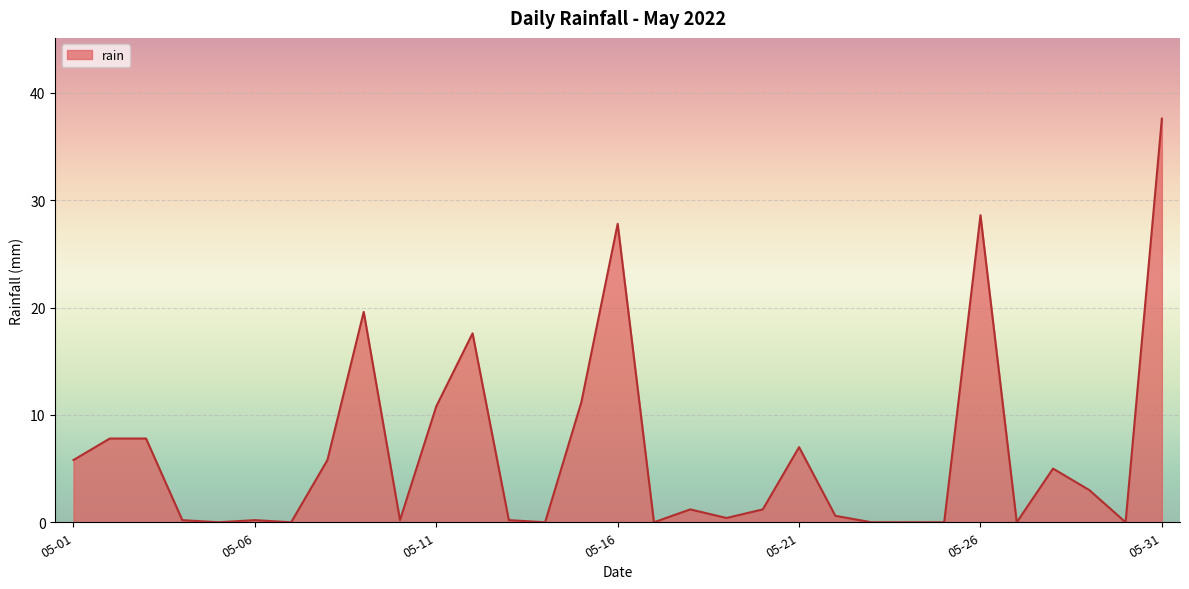

What is the maximum value shown in the chart?

37.6